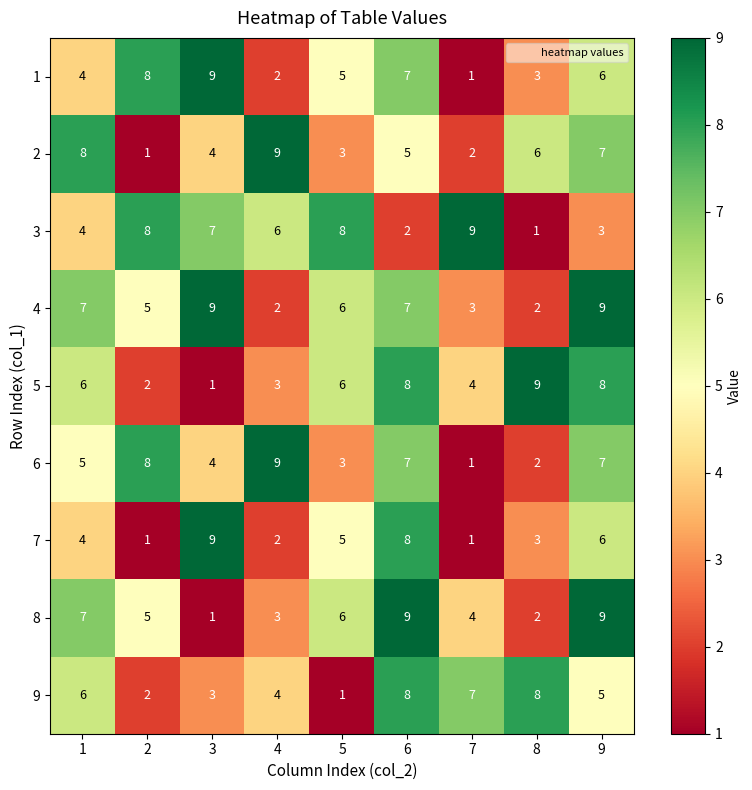

What is the maximum value shown in the chart?

9